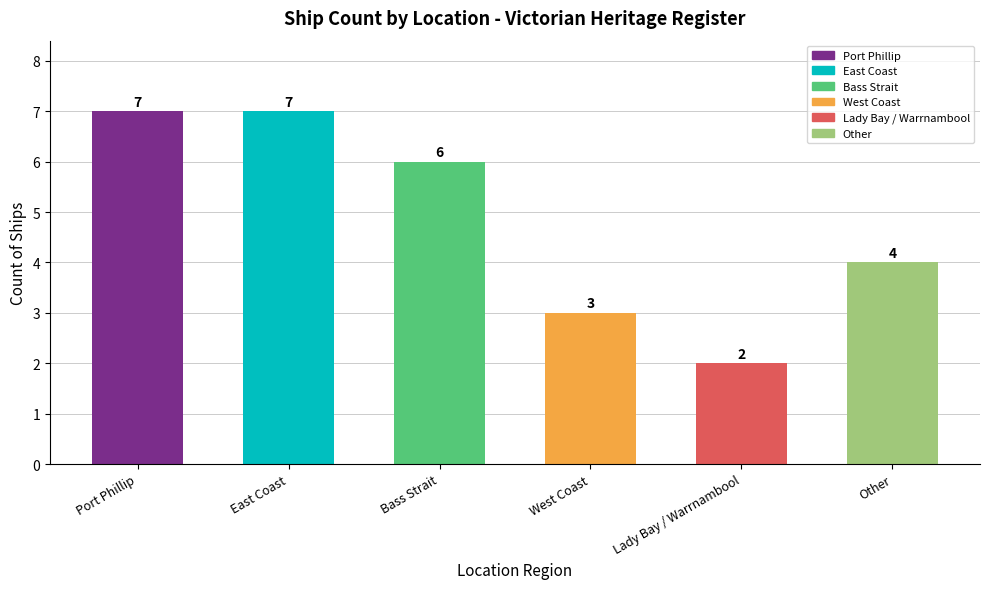

Reading left to right, transcribe all the data shown in this chart.

7	7	6	3	2	4